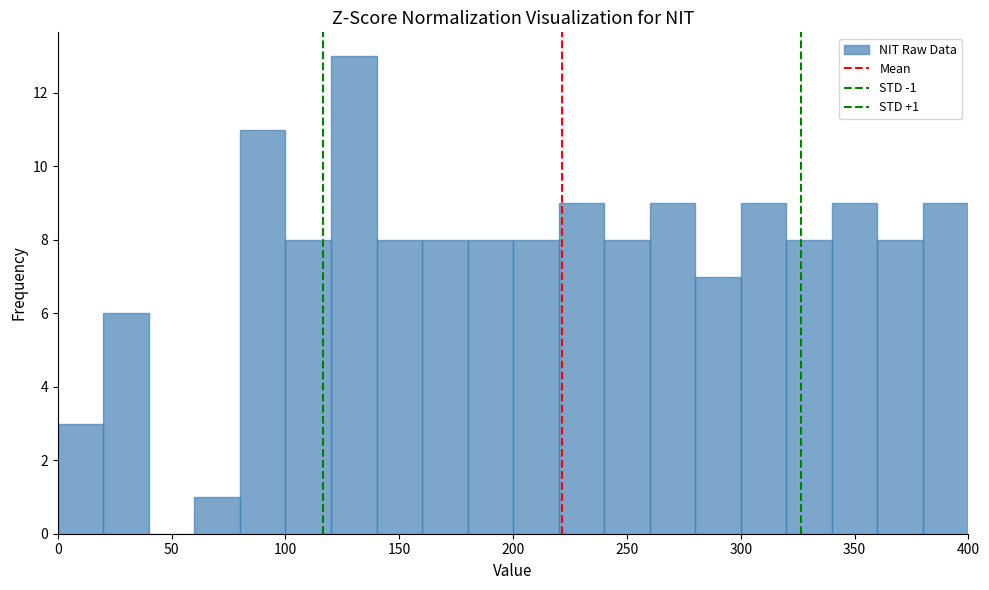

Which range on the x-axis has the tallest bar?

120 to 140